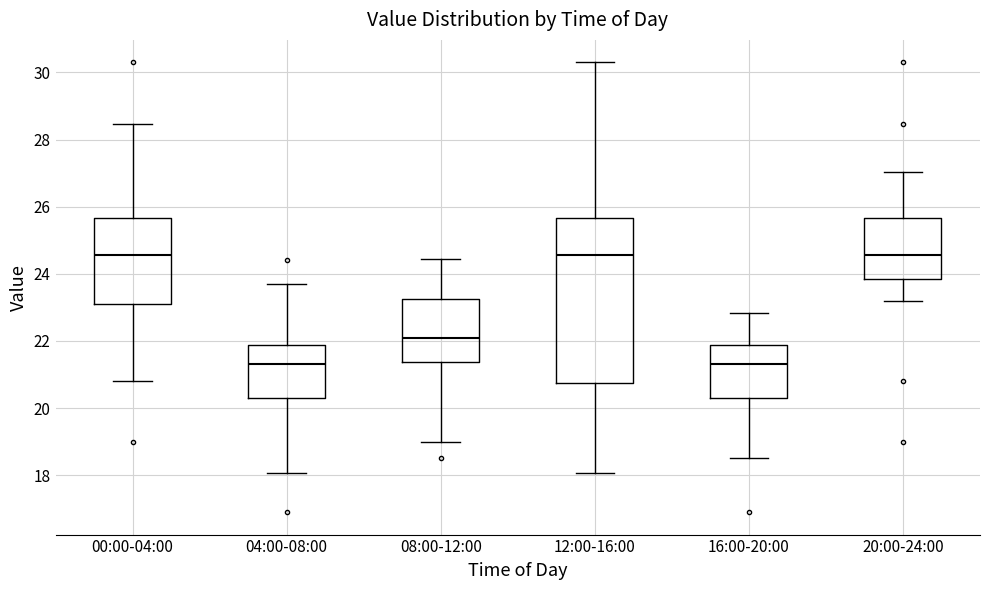

Reading left to right, read every box against the y-axis: the position of its median line, the range the box covers, and the ends of its whiskers. The values are not printed on the chart, so give them approximately, as read against the axis.

00:00-04:00: median 24.6, box 23.2 to 25.6, whiskers 20.8 to 28.4
04:00-08:00: median 21.4, box 20.4 to 21.8, whiskers 18.0 to 23.8
08:00-12:00: median 22.2, box 21.4 to 23.2, whiskers 19.0 to 24.4
12:00-16:00: median 24.6, box 20.8 to 25.6, whiskers 18.0 to 30.4
16:00-20:00: median 21.4, box 20.4 to 21.8, whiskers 18.6 to 22.8
20:00-24:00: median 24.6, box 23.8 to 25.6, whiskers 23.2 to 27.0